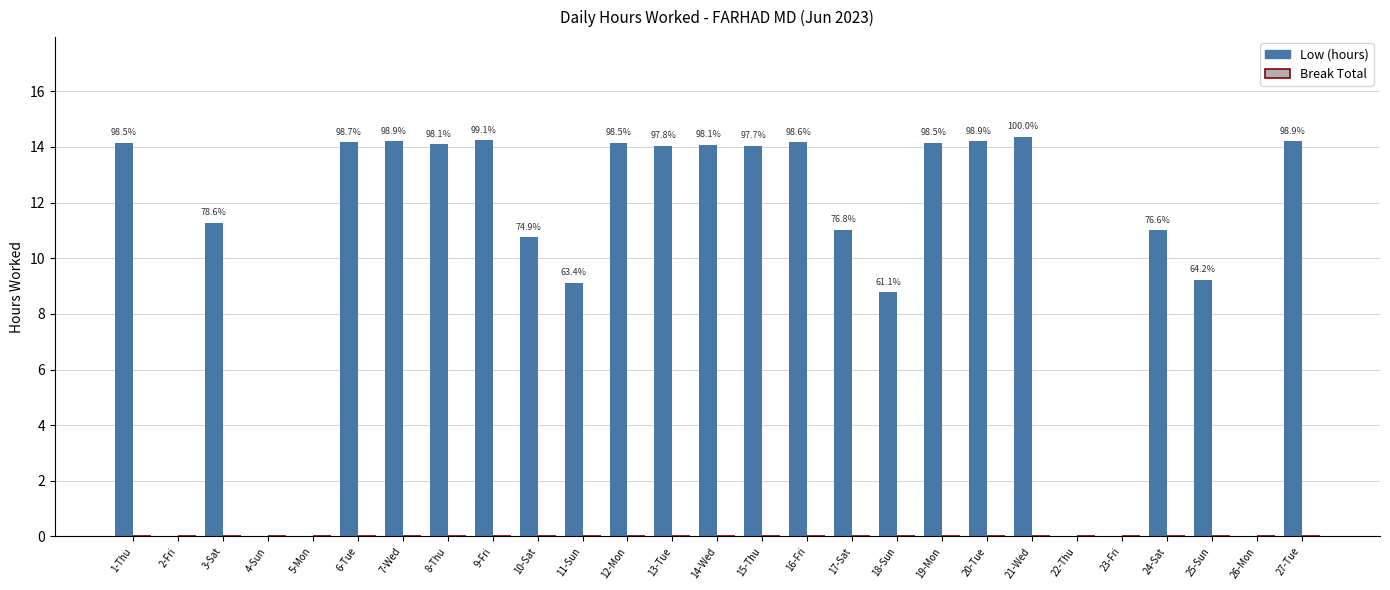

What position from the right is 24-Sat?

4